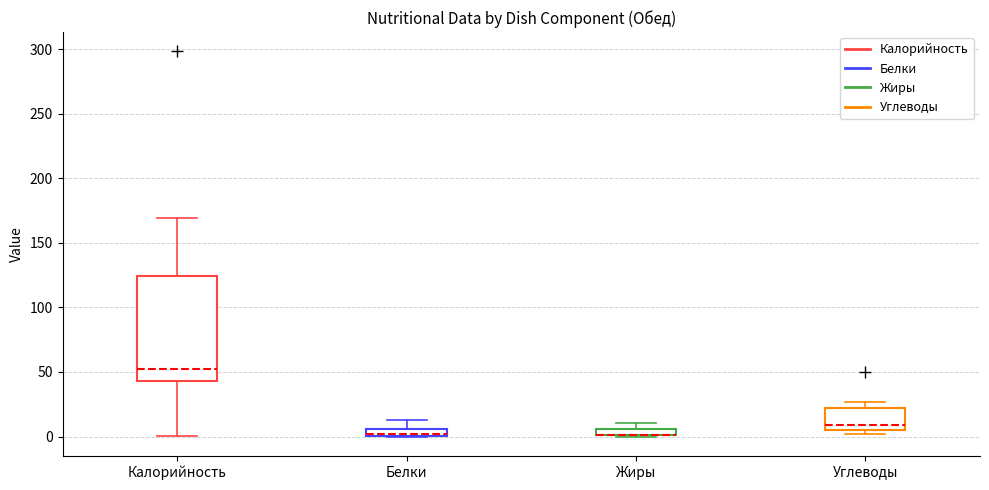

Comparing the boxes themselves (not the whiskers), which one is the tallest?

Калорийность